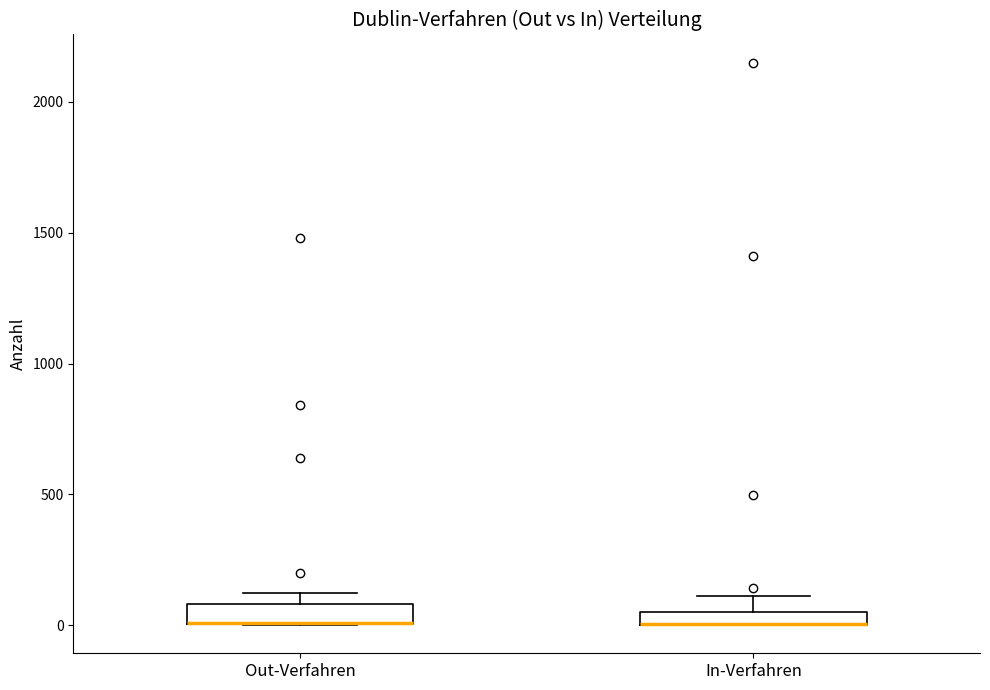

Where is the lower edge of the box for Out-Verfahren on the y-axis? The values are not printed on the chart, so give them approximately, as read against the axis.

0